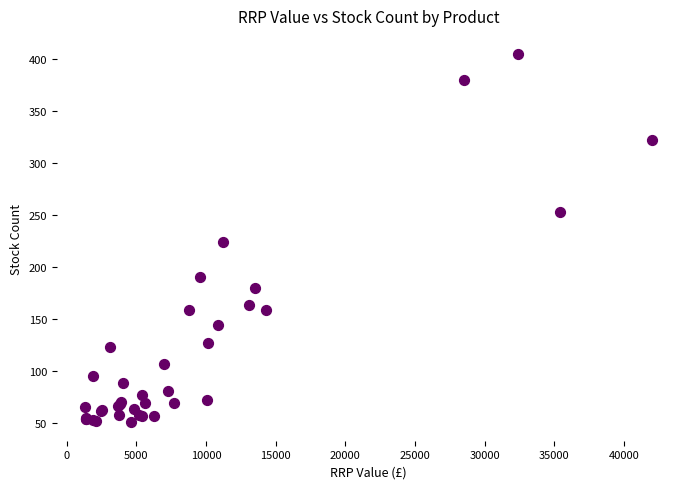

What Y value in the scatter plot is closest to 228?

224